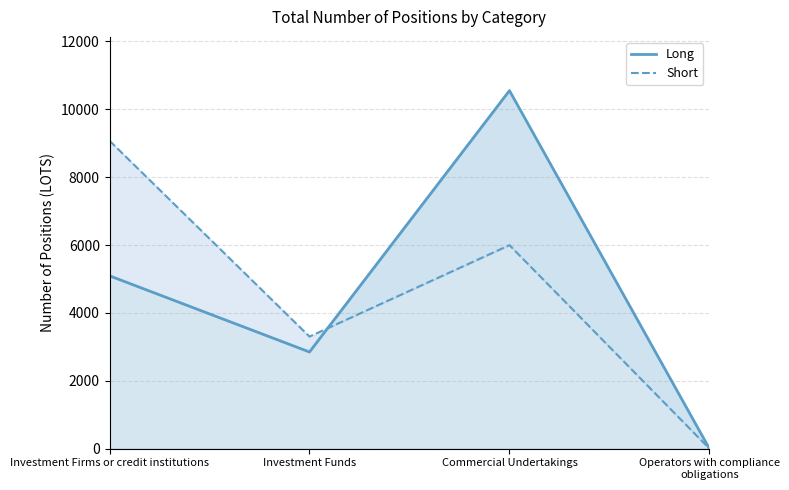

True or false: Short has a value of 9074 at Investment Firms or credit institutions.

True